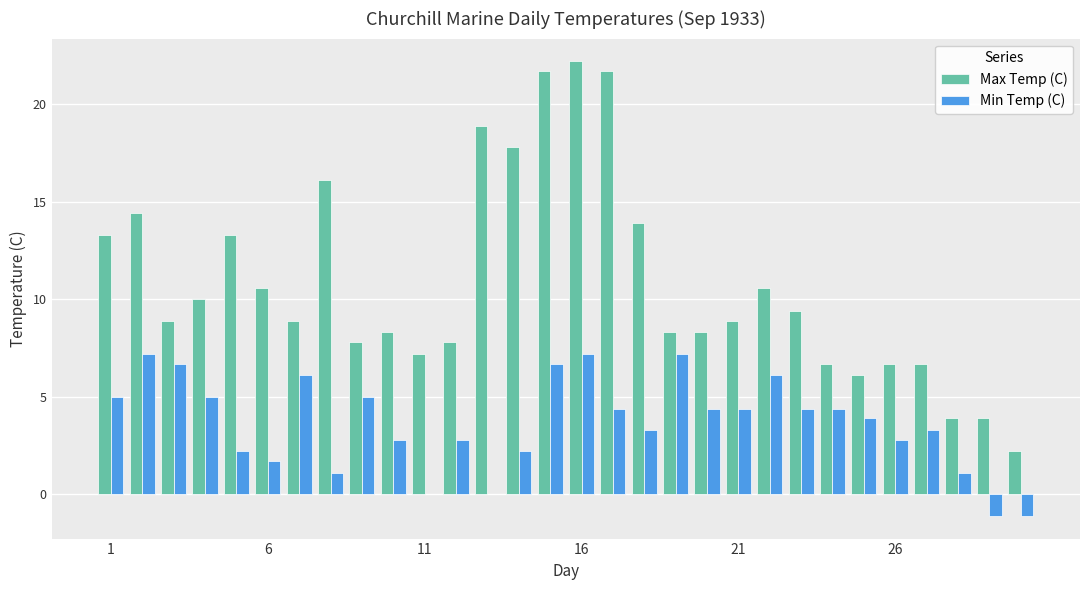

Which series has the widest spread of values?

Max Temp (C)